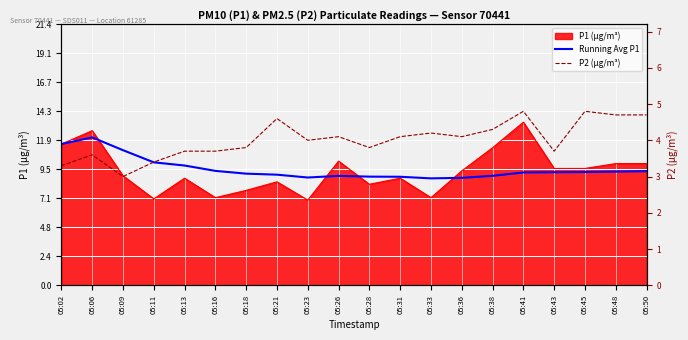

Where does the Running Avg P1 series first go above 9?

05:02